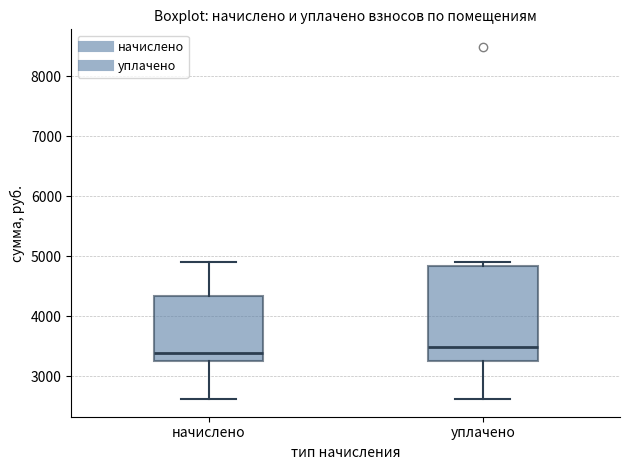

Which box's median line is the lowest?

начислено